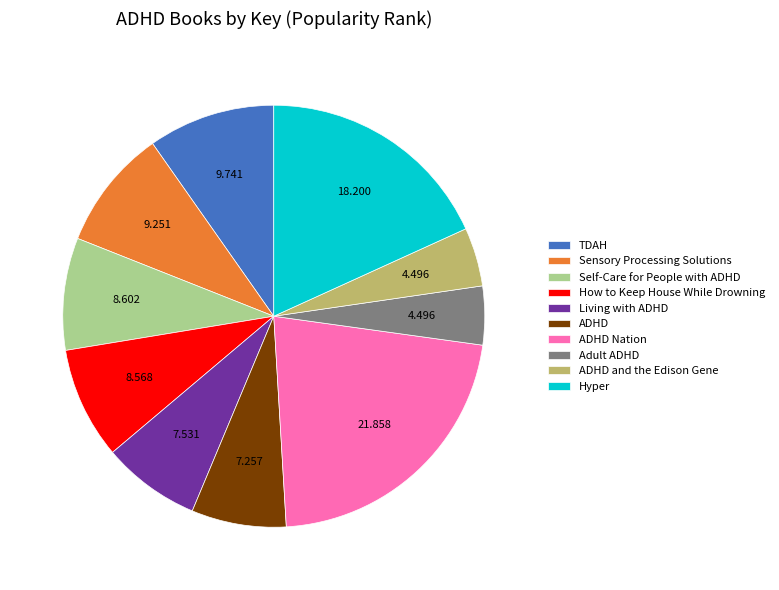

Do TDAH and ADHD Nation together represent more than half of the pie?

No